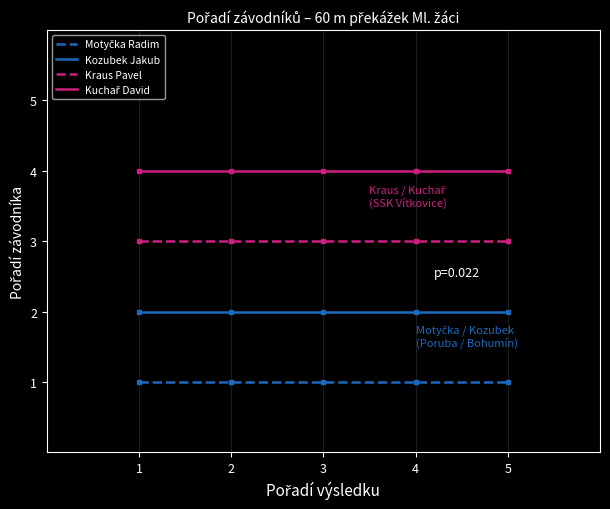

What is the maximum value shown in the chart?

4